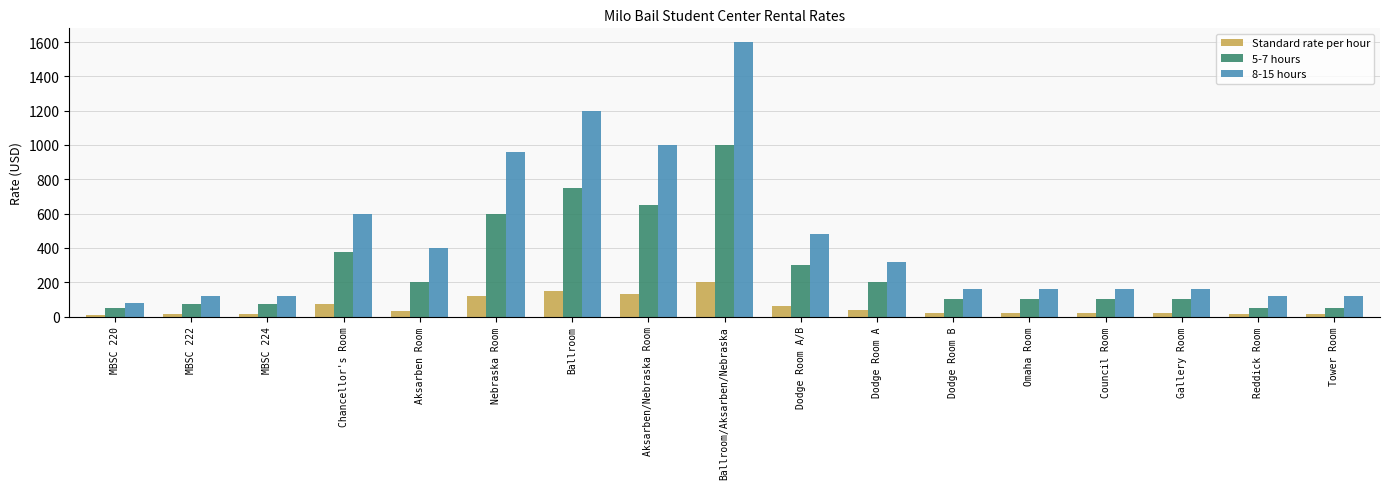

True or false: 8-15 hours has a value of 537 at Aksarben Room.

False